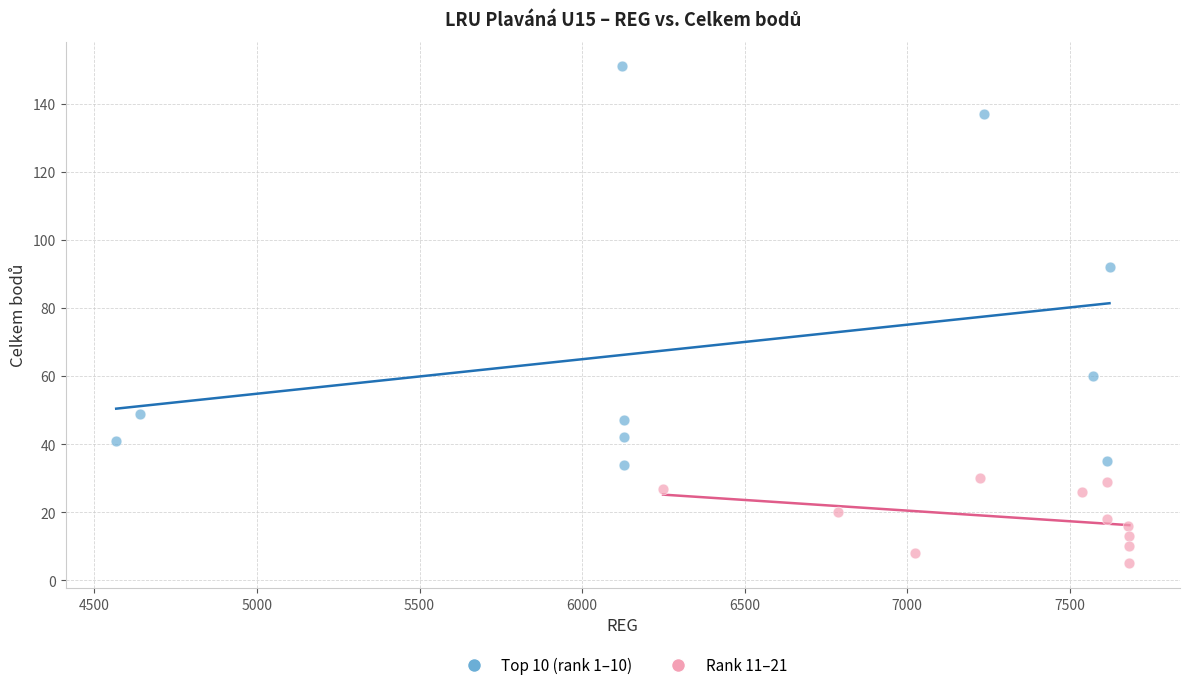

Which series has the largest Y range (max minus min)?

Top 10 (rank 1–10)